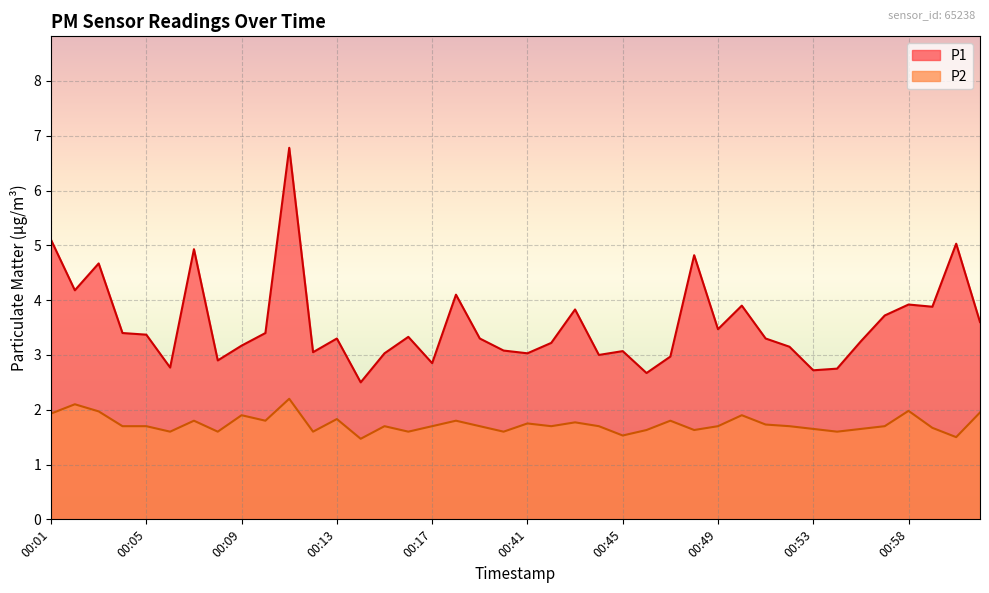

At how many categories does at least one series exceed 5?

3